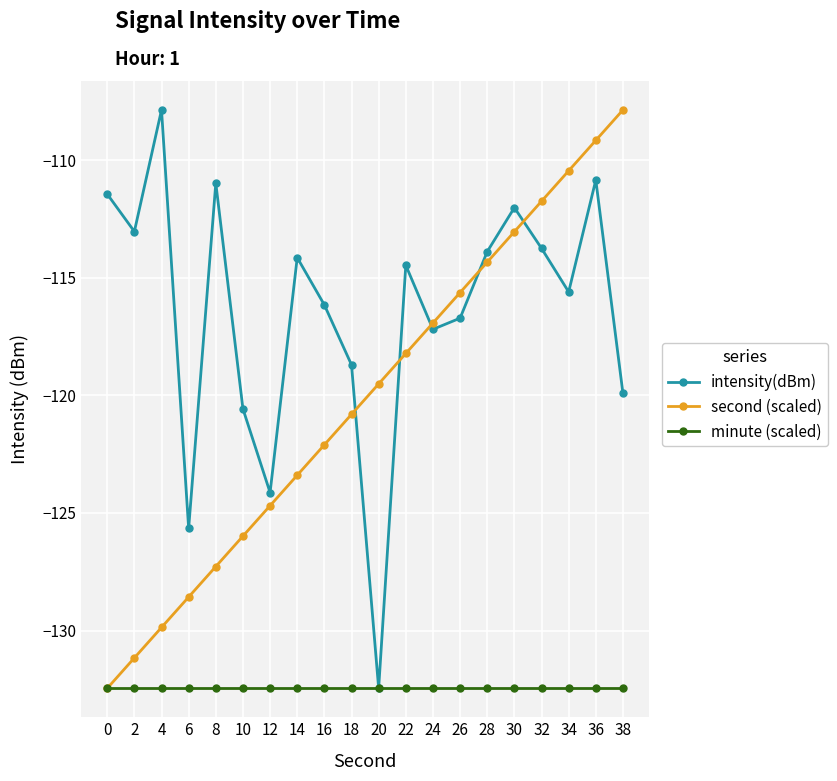

Is it true that second (scaled) equals -213.9 at 10?

False